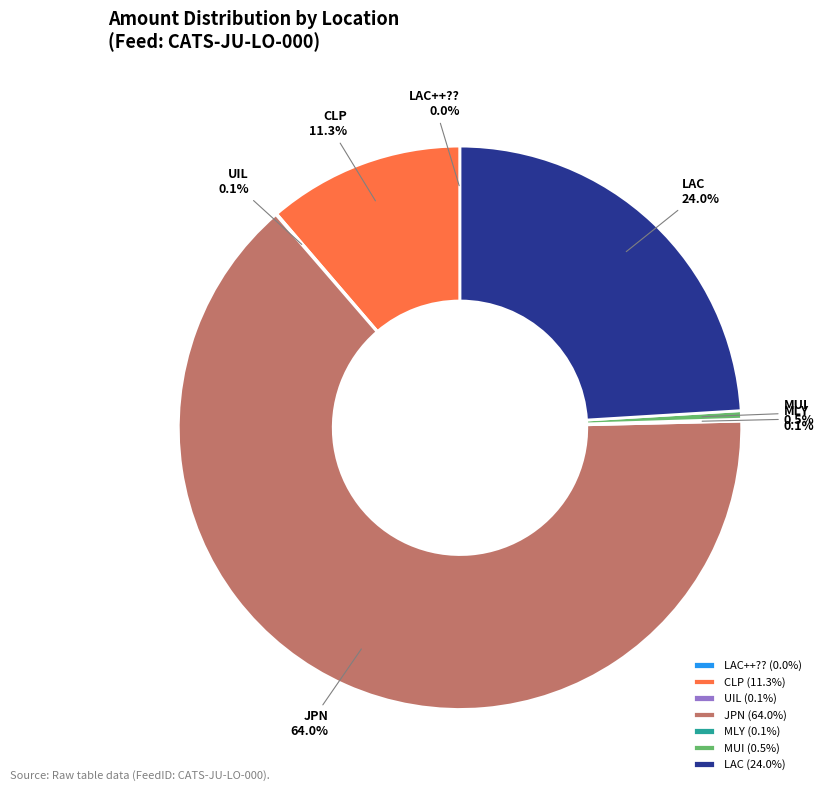

Between MUI (0.5%) and JPN (64.0%), which is larger?

JPN (64.0%)